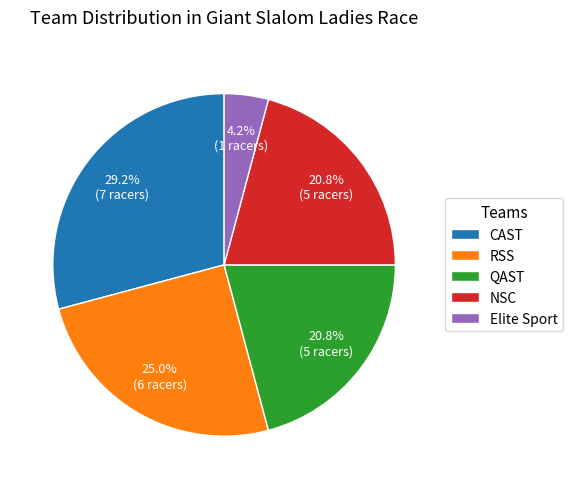

What is the ratio of the value at QAST to the value at CAST?

0.7